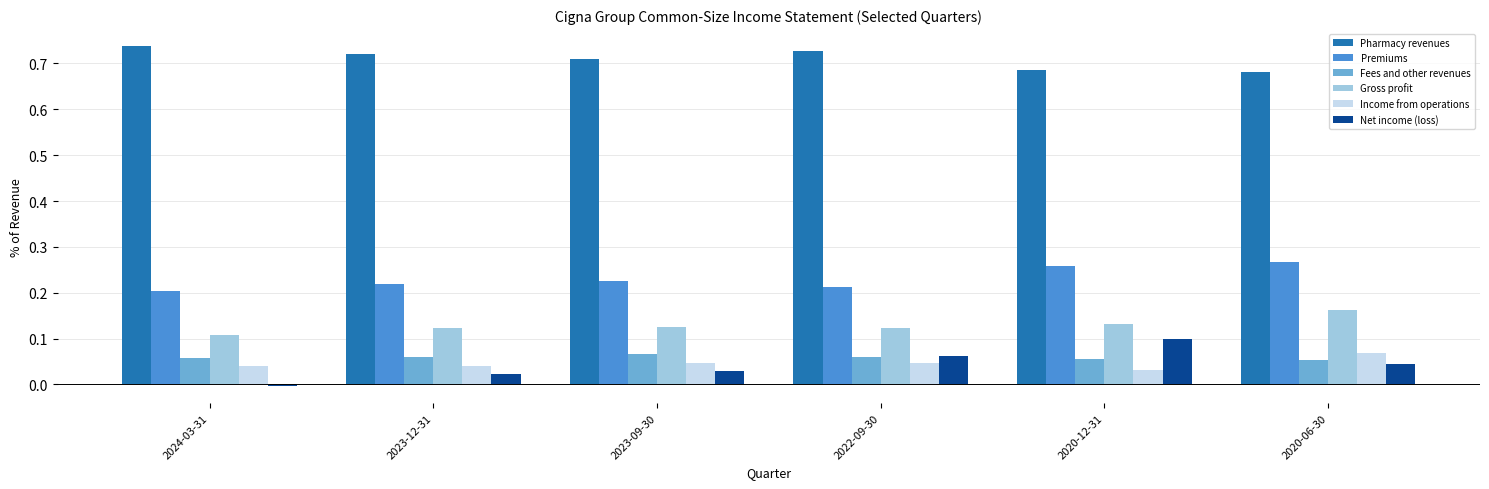

Which series has the largest total across all categories?

Pharmacy revenues